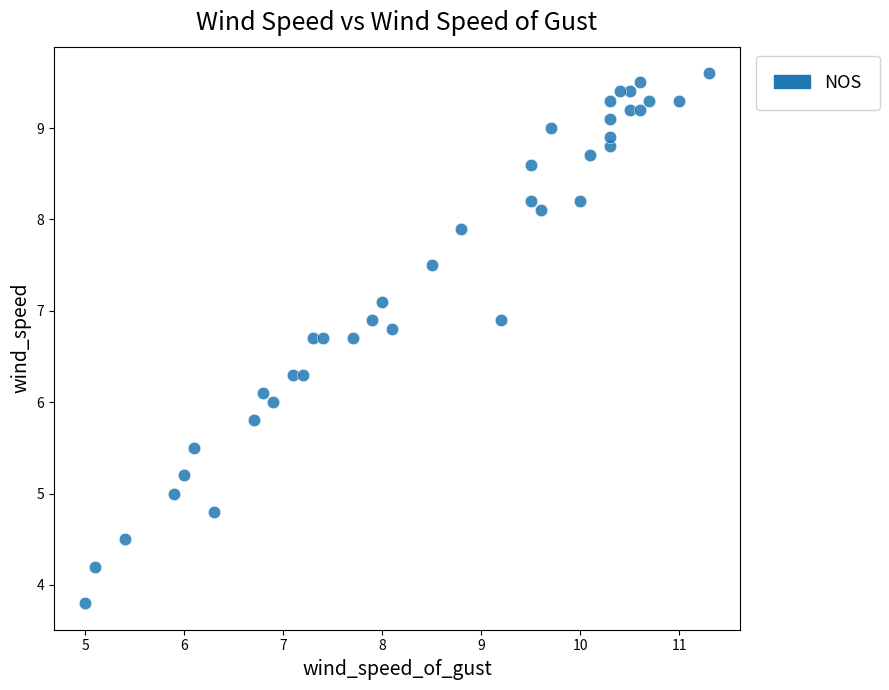

What is the range of Y values (max minus min)?

5.8